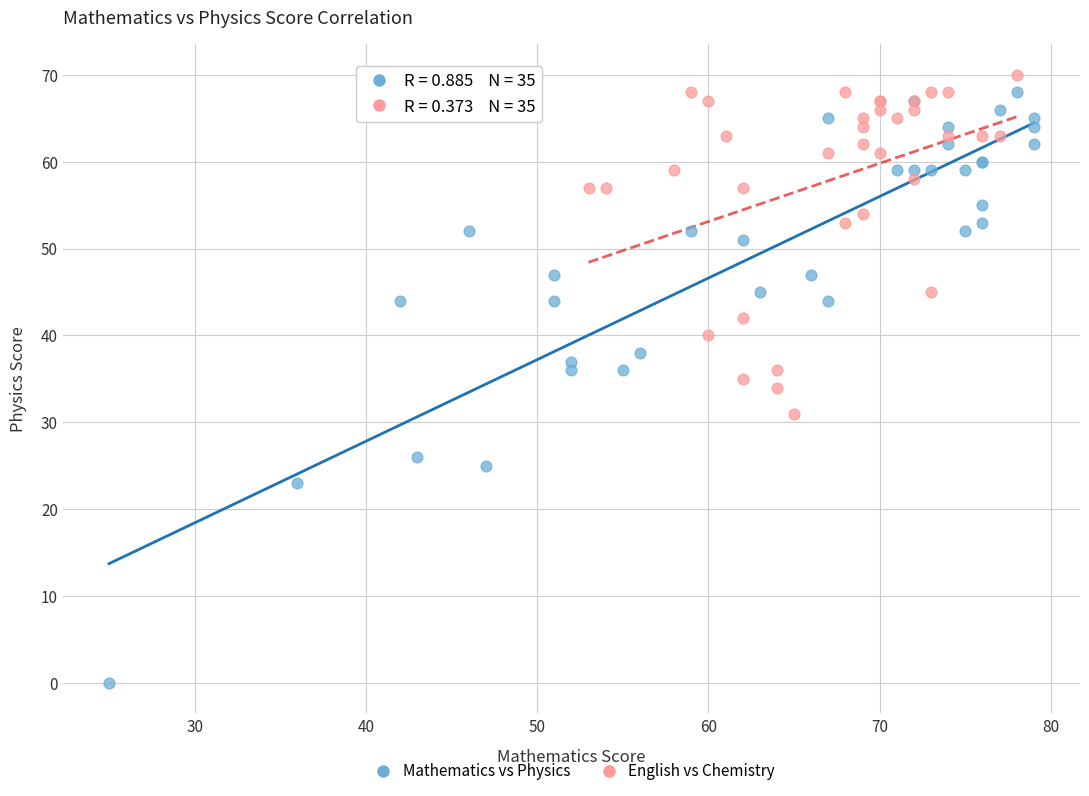

Which series contains the lowest Y value?

Mathematics vs Physics